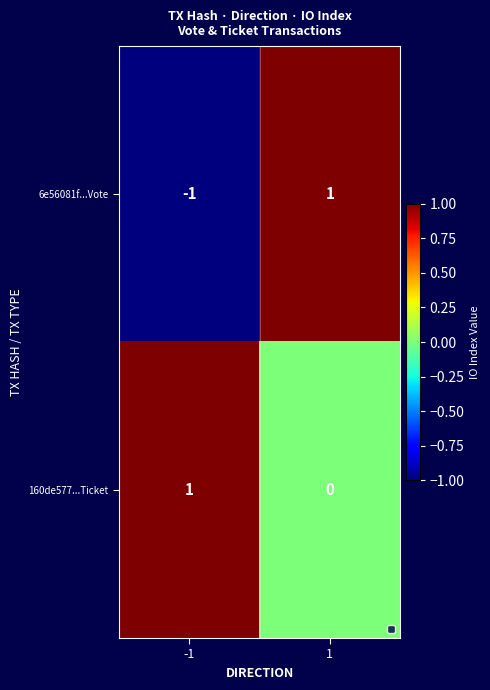

What is the spread (max minus min) of values at -1?

2